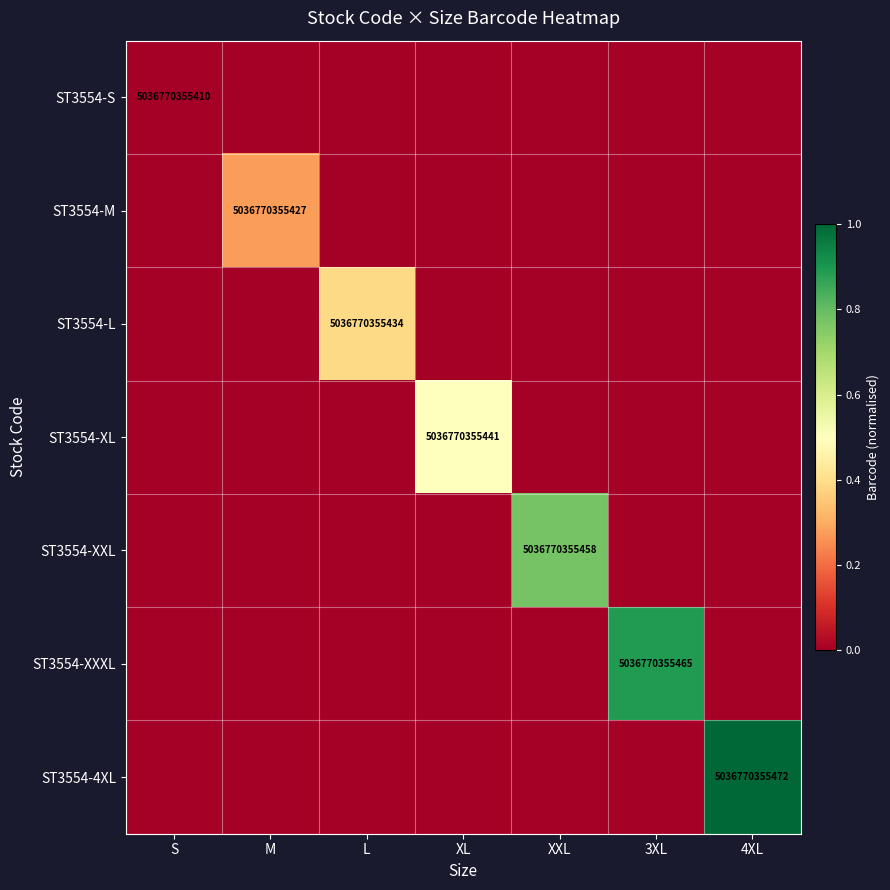

True or false: ST3554-M has a value of 0.0 at 4XL.

True